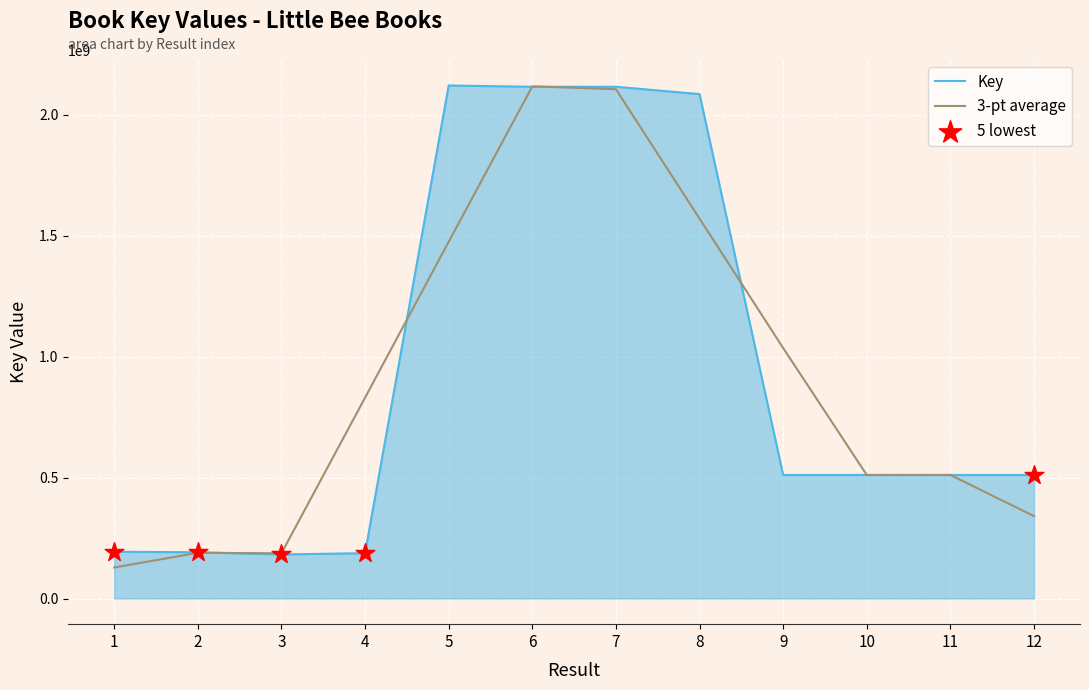

What is the difference between the highest and lowest values at 12?

170215911.3